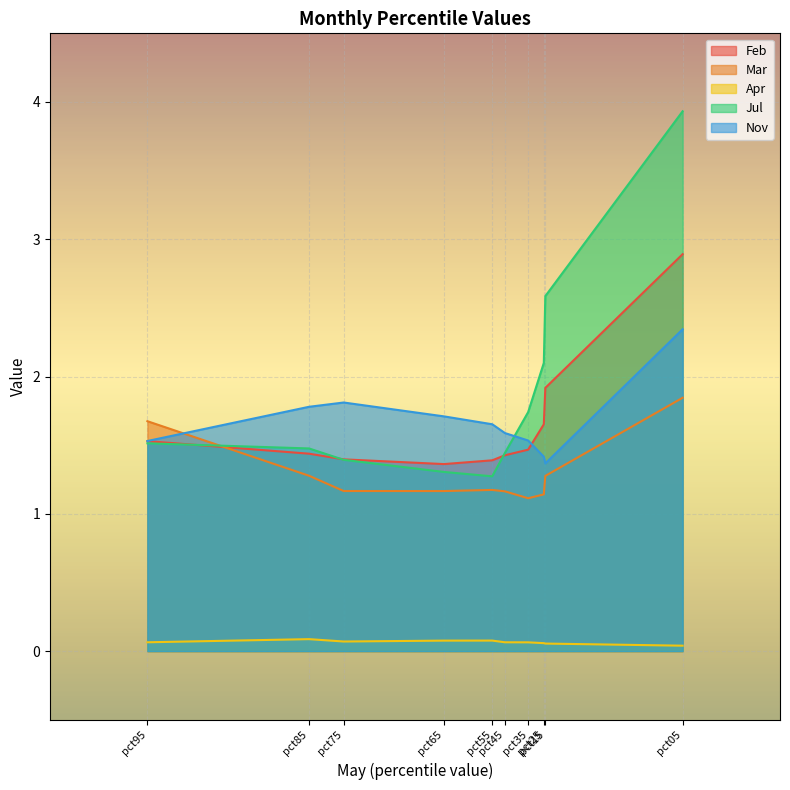

Which series has the largest total across all categories?

Jul